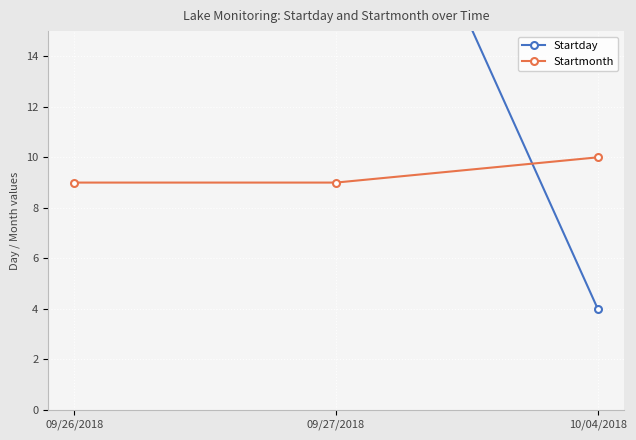

At how many categories does at least one series exceed 5?

3